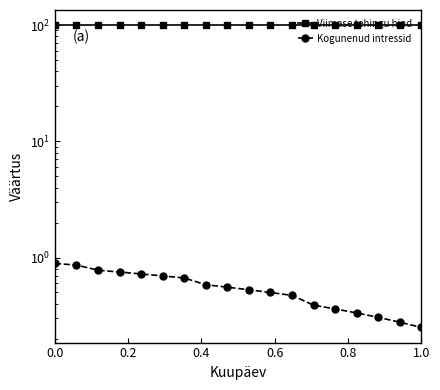

What is the value of the Kogunenud intressid point at the 18th from the left?

0.2